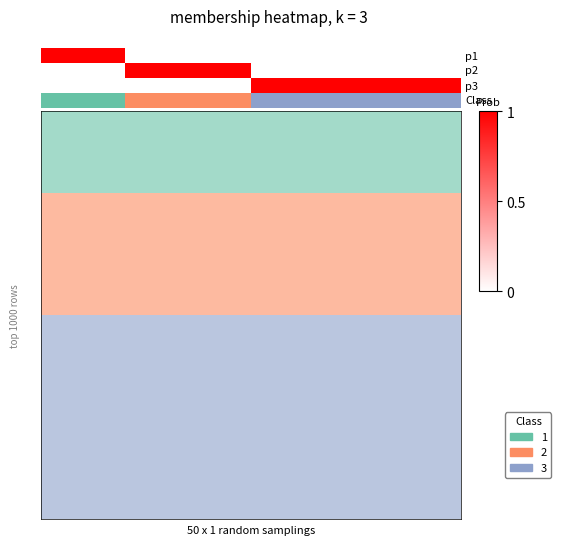

True or false: the data shows -1 at 3.

False